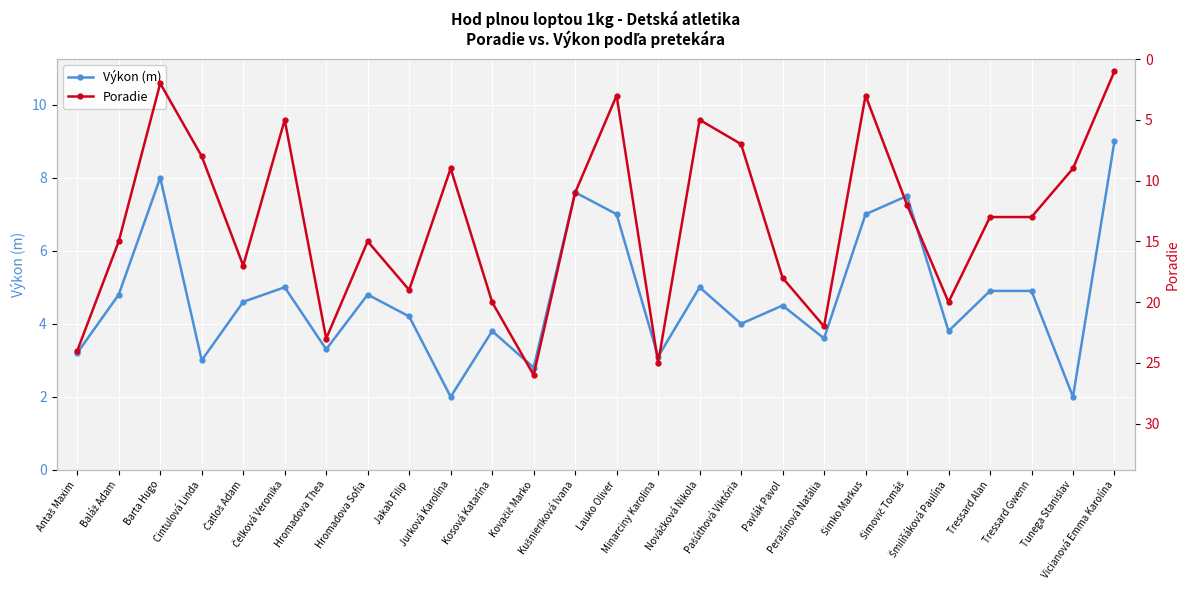

How many lines are shown in the chart?

2